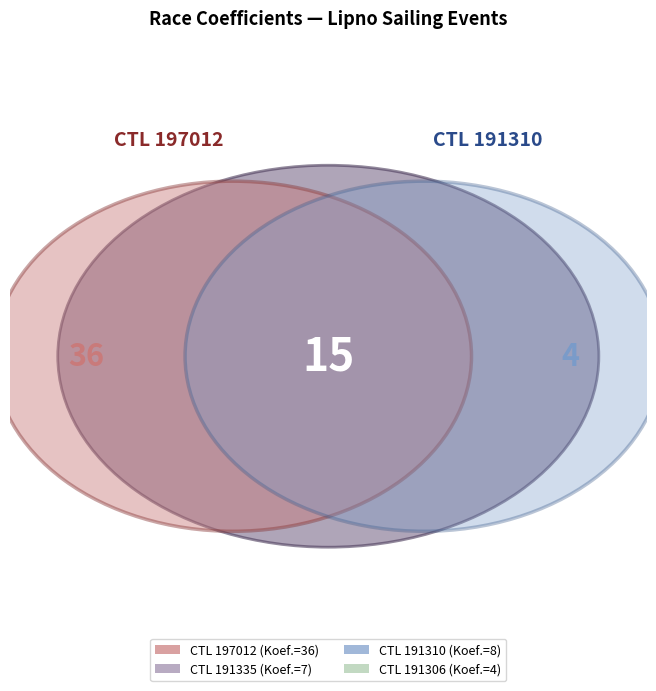

How much of the chart is everything except 191335?

87.3%